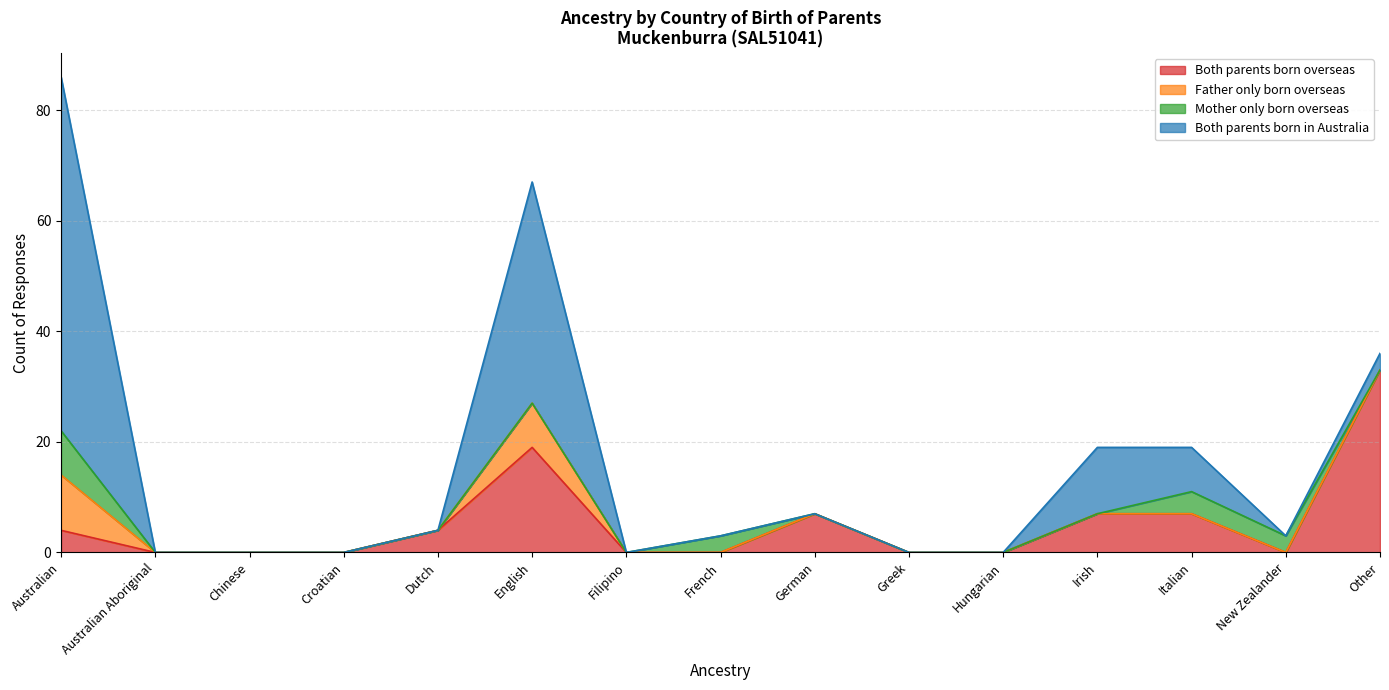

Between Greek and German, which is larger?

German